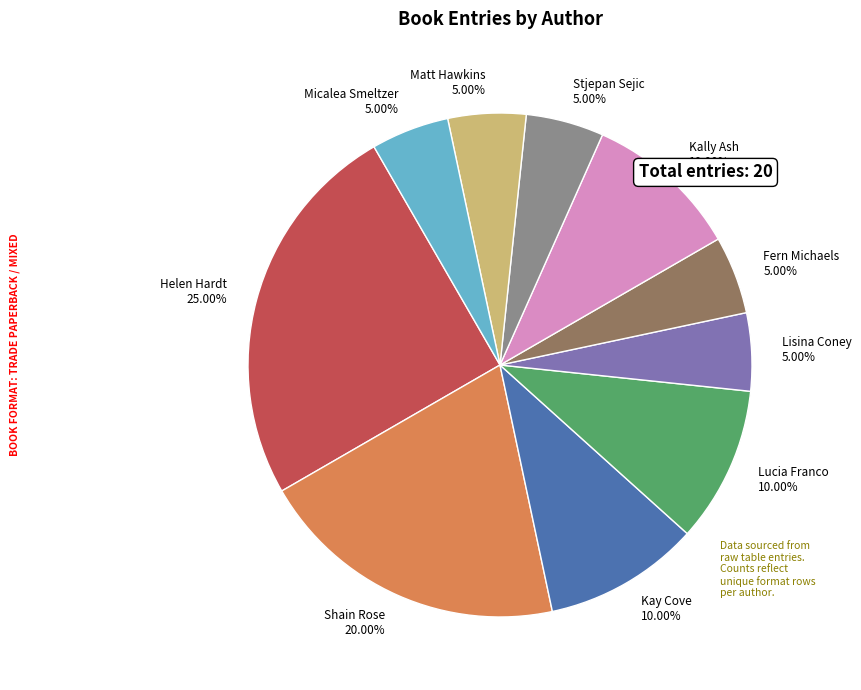

Which category has the biggest portion of the pie?

Helen Hardt